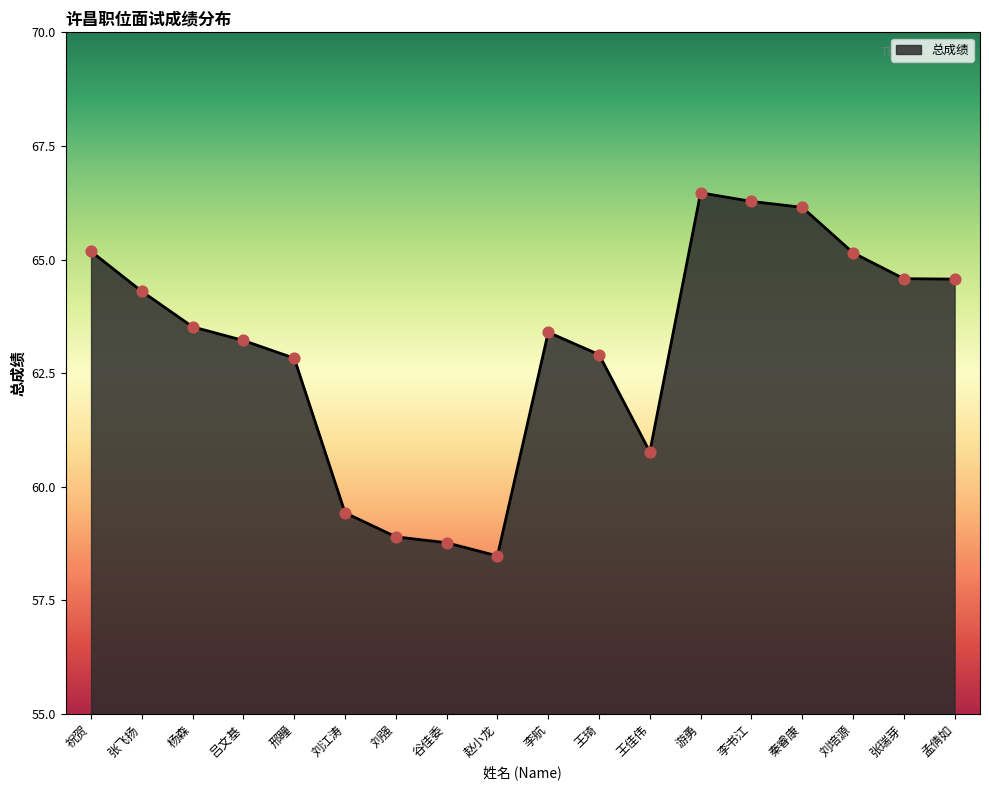

Approximately how many times larger is the value at 吕文基 compared to 王琦?

1.0